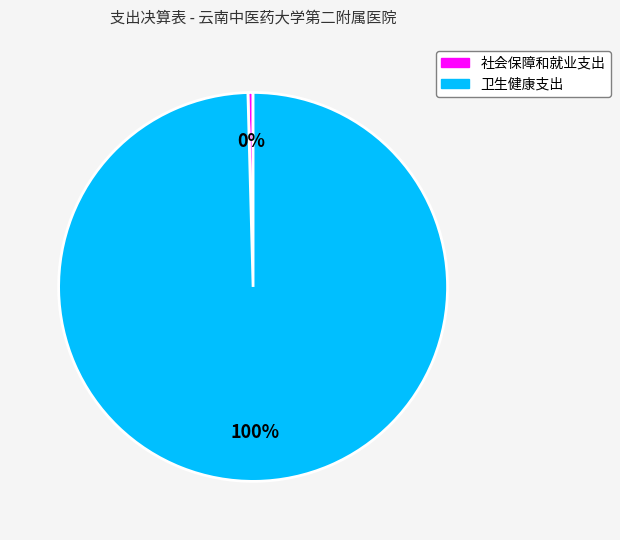

Is it true that 社会保障和就业支出 is 0% of the pie?

True